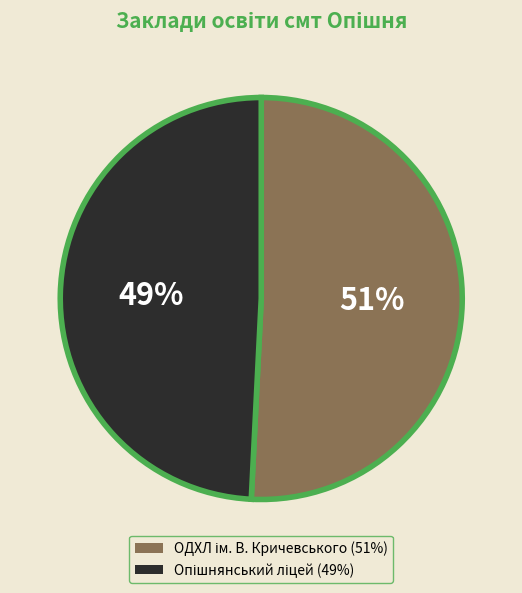

To the nearest percent, what is the average slice percentage?

50%